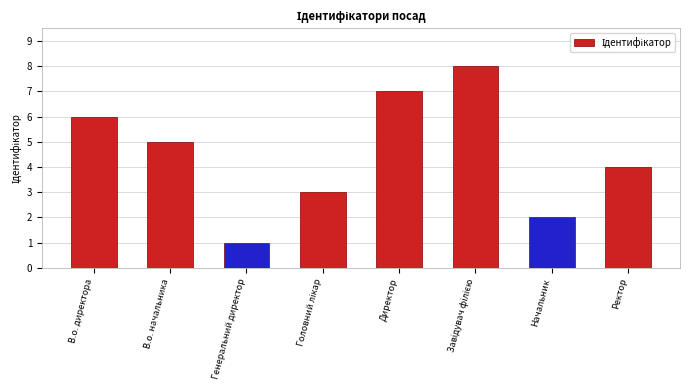

What is the label of the 6th bar from the right?

Генеральний директор